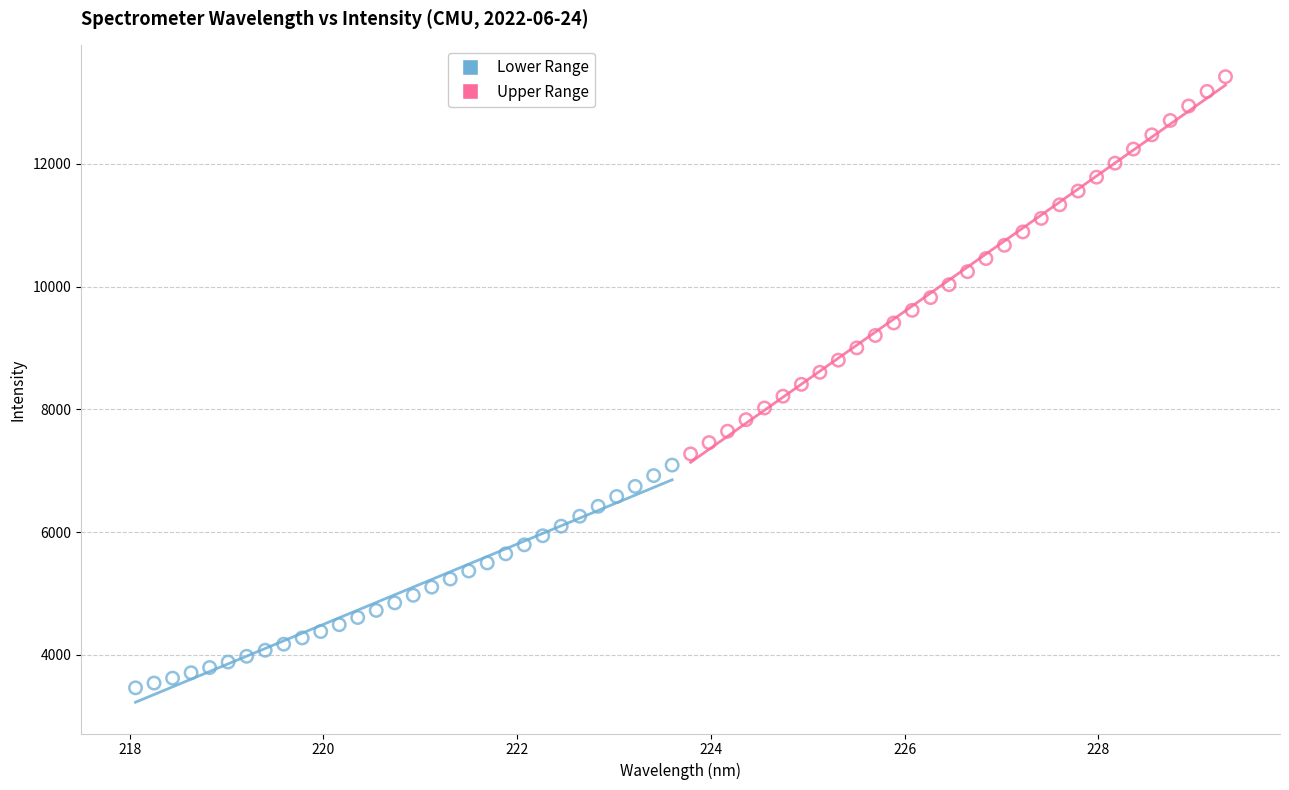

Which series has the largest Y range (max minus min)?

Upper Range